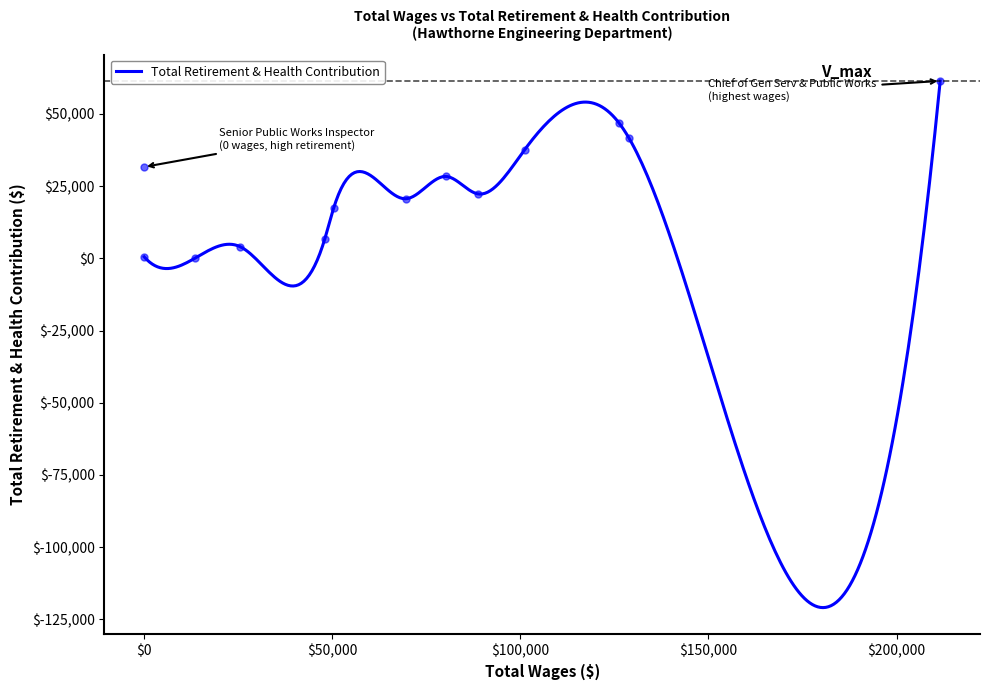

Is this an area chart (filled region under the line)?

No